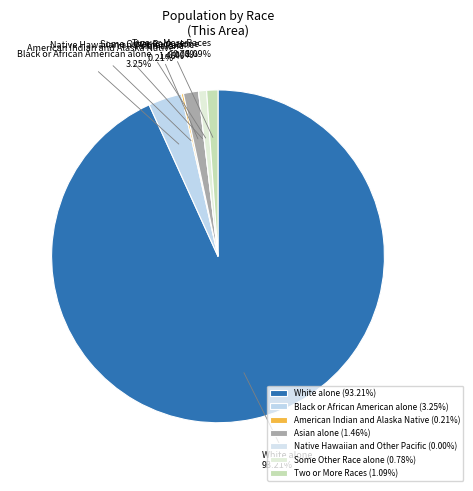

What percentage is the Two or More Races slice, to the nearest percent?

1%